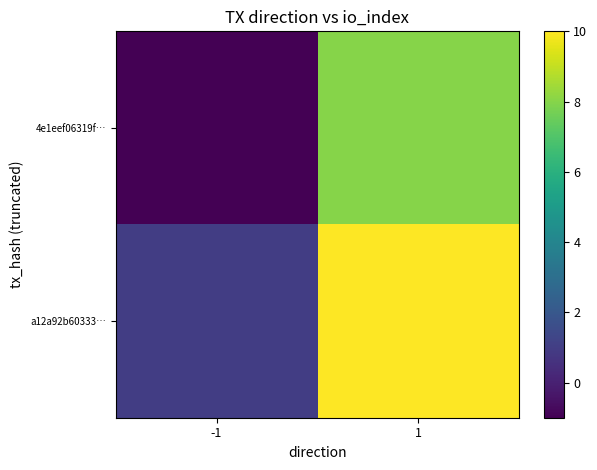

What is the total value across all series at 1?

18